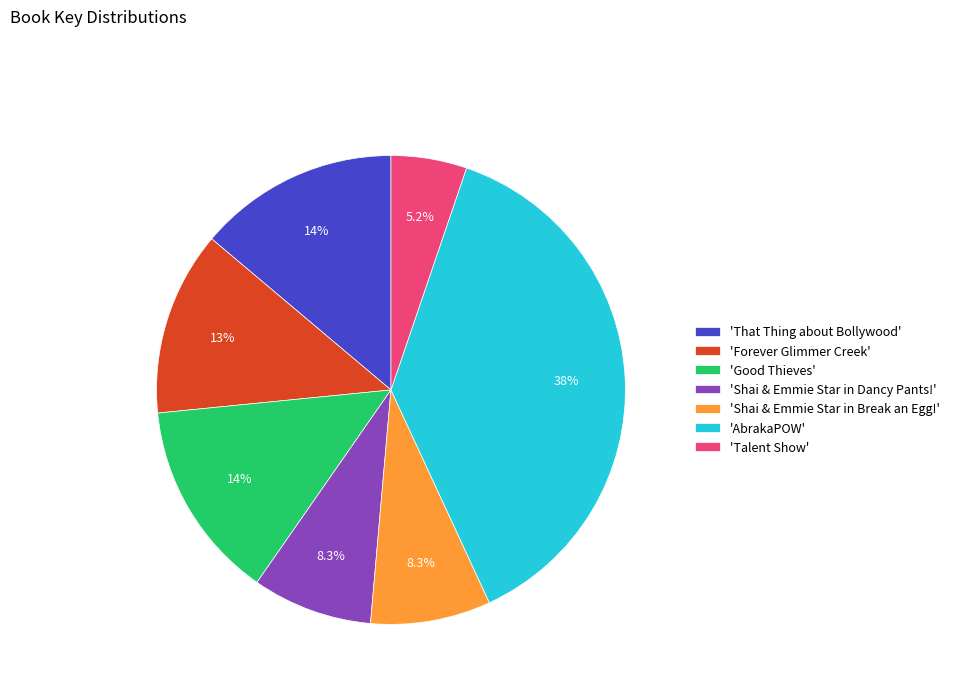

What is the ratio of the value at 'Talent Show' to the value at 'Shai & Emmie Star in Dancy Pants!'?

0.6